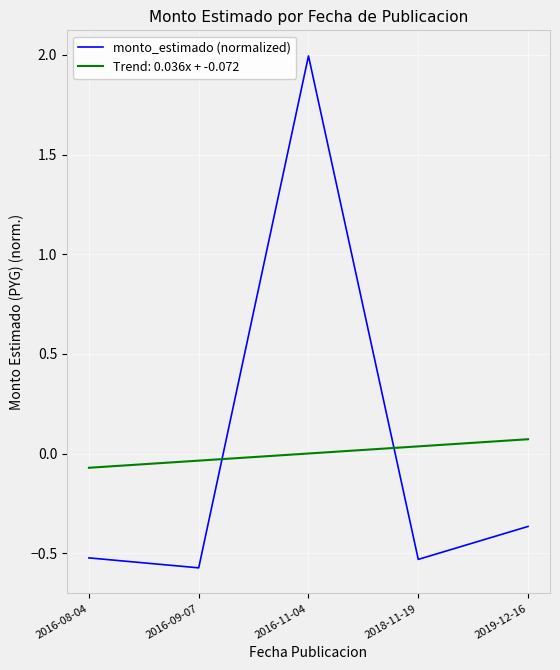

Is it true that the value at 2016-09-07 is -0.6?

True